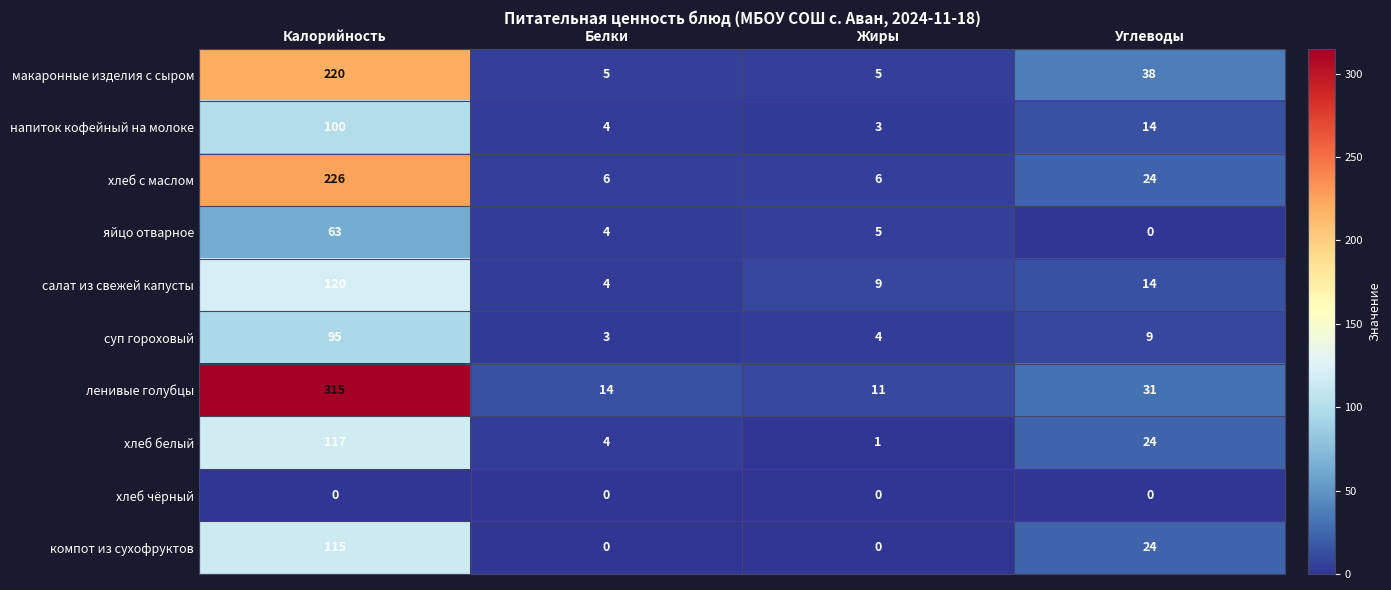

Which series changed the most between Белки and Углеводы?

макаронные изделия с сыром